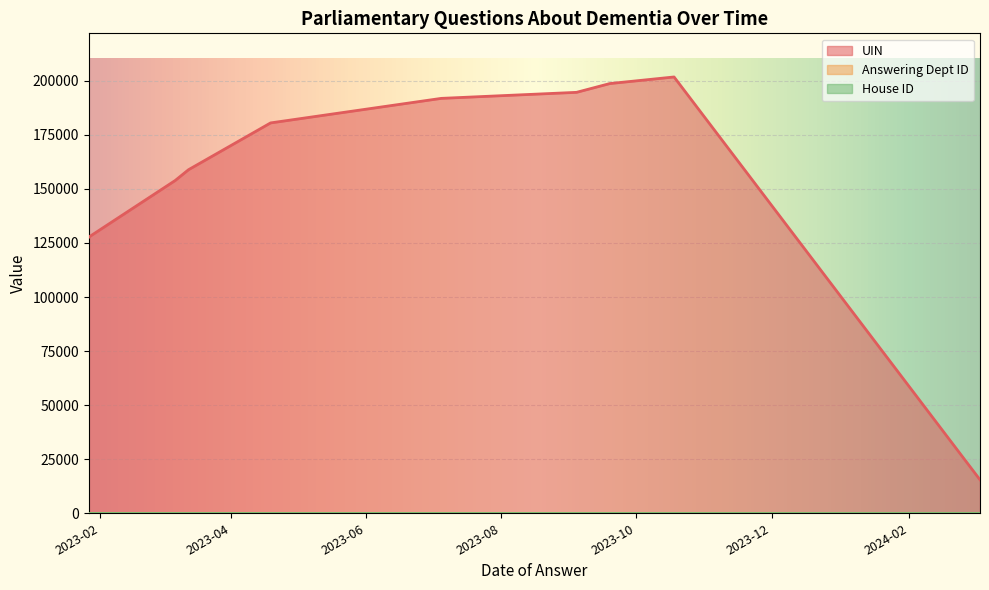

Is it true that House ID equals 2 at 2023-09-04?

False